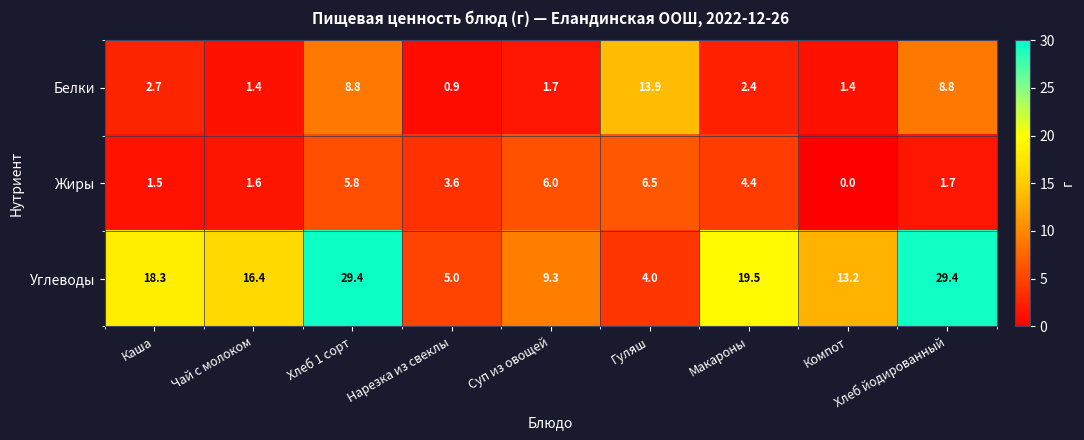

True or false: Жиры has a value of 1.5 at Каша.

True